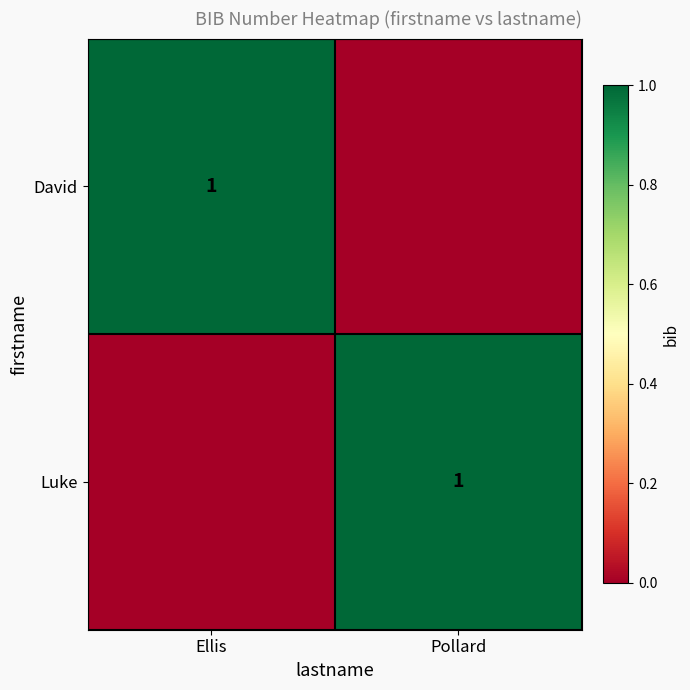

True or false: Luke has a value of 1 at Pollard.

True